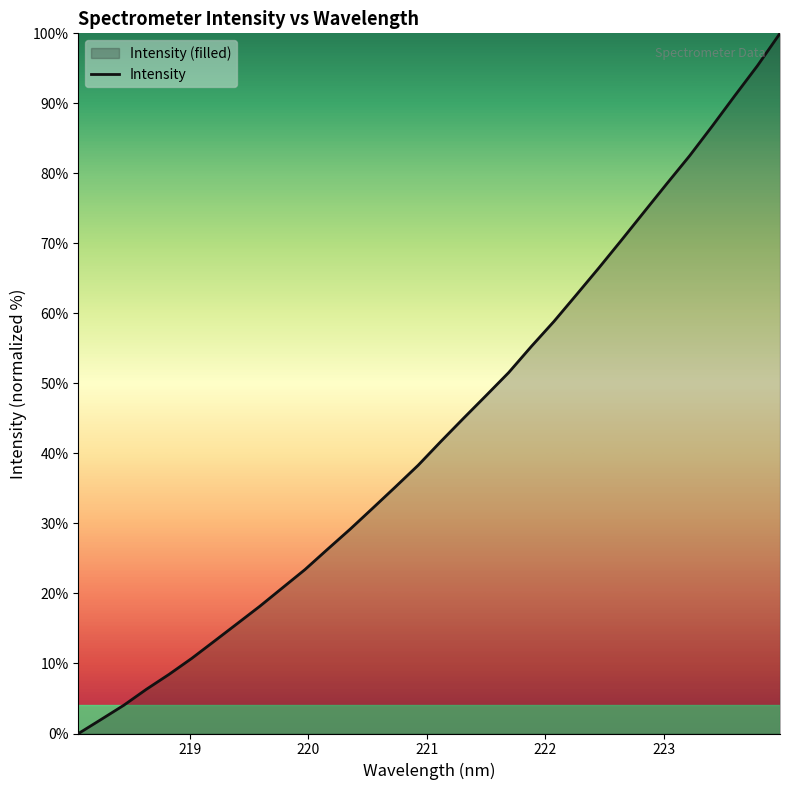

What is the difference between the maximum and minimum values?

100.0